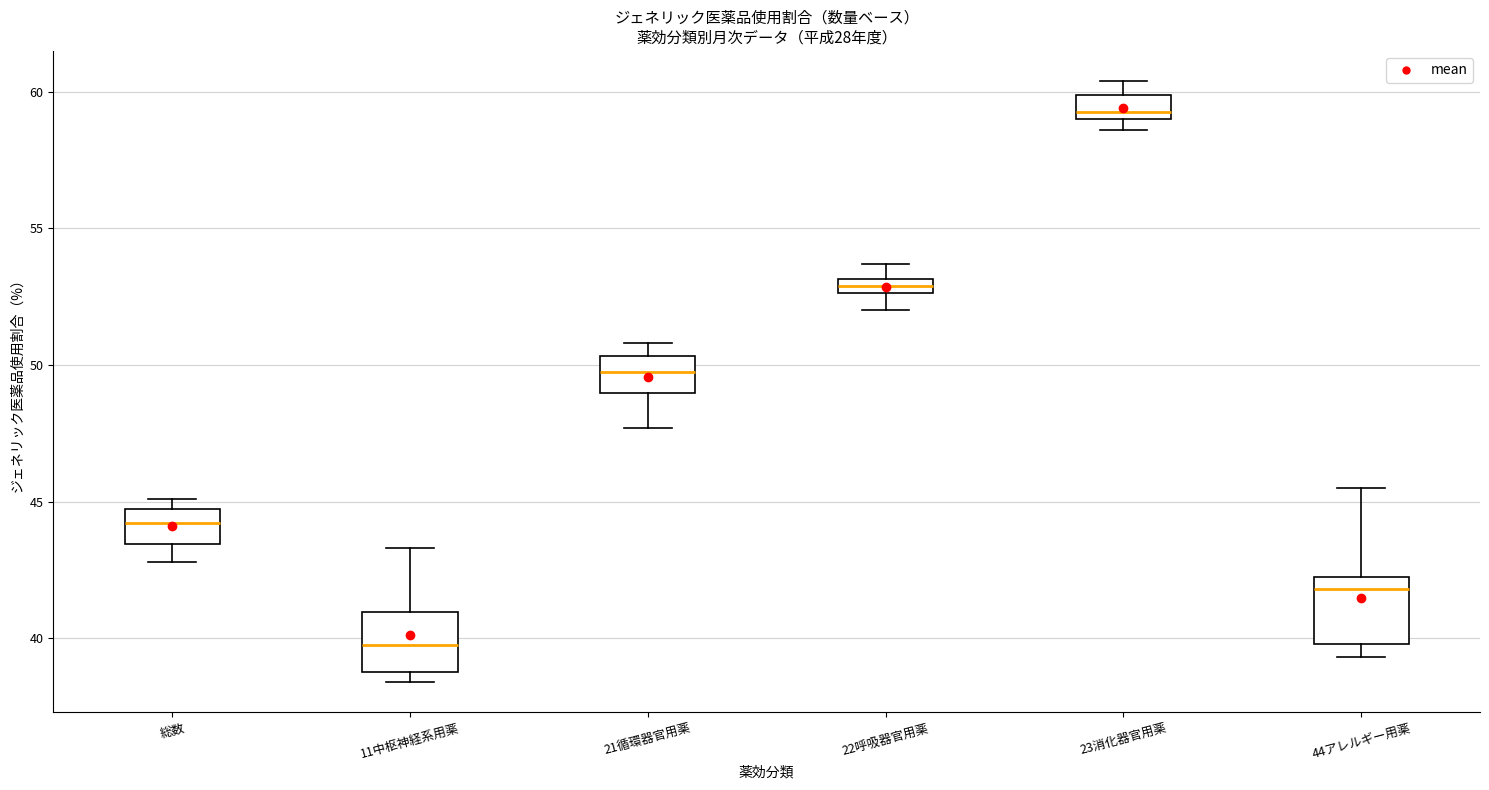

Which box has the lowest median line?

11中枢神経系用薬